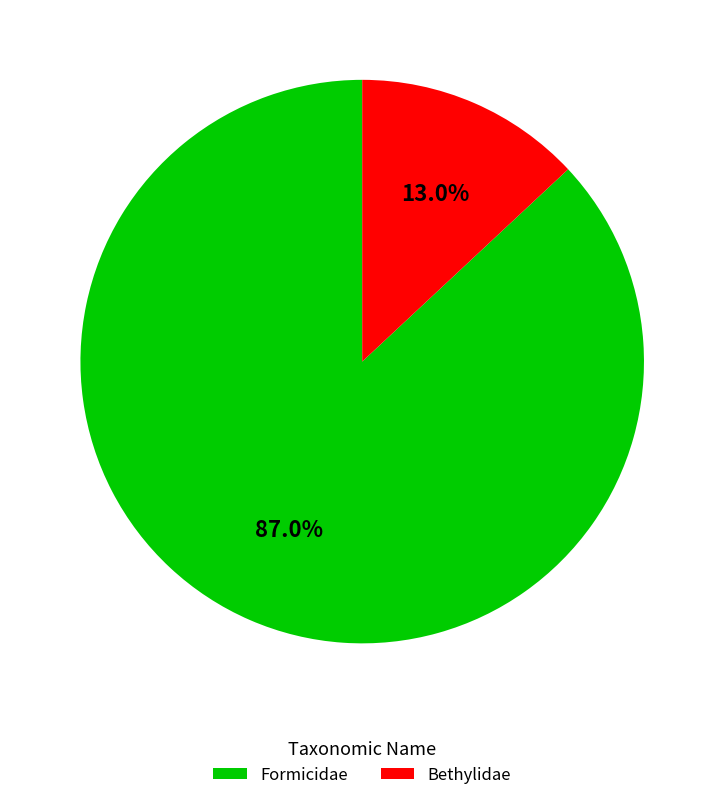

What is the majority slice?

Formicidae